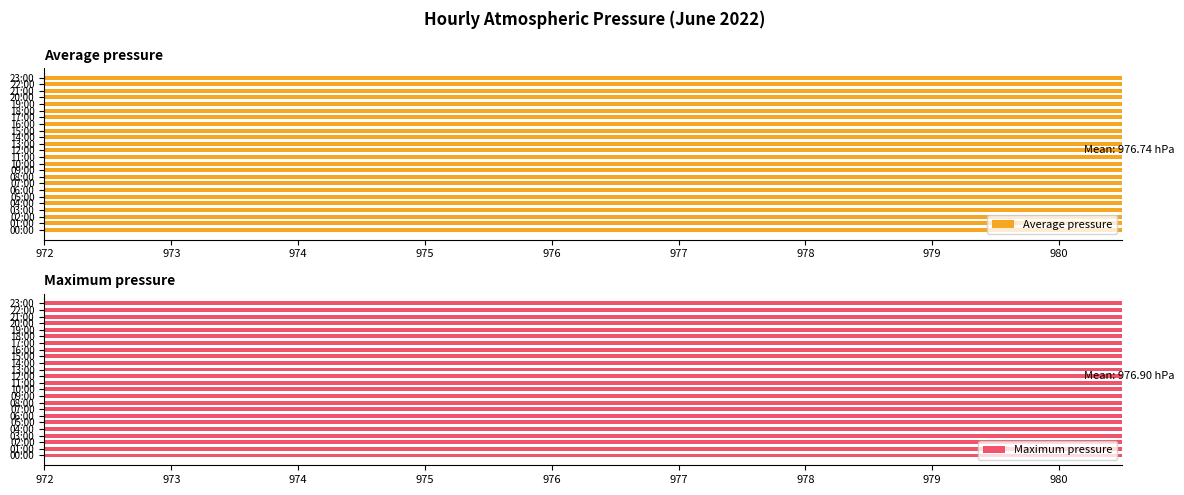

Count the number of data series in this chart.

2